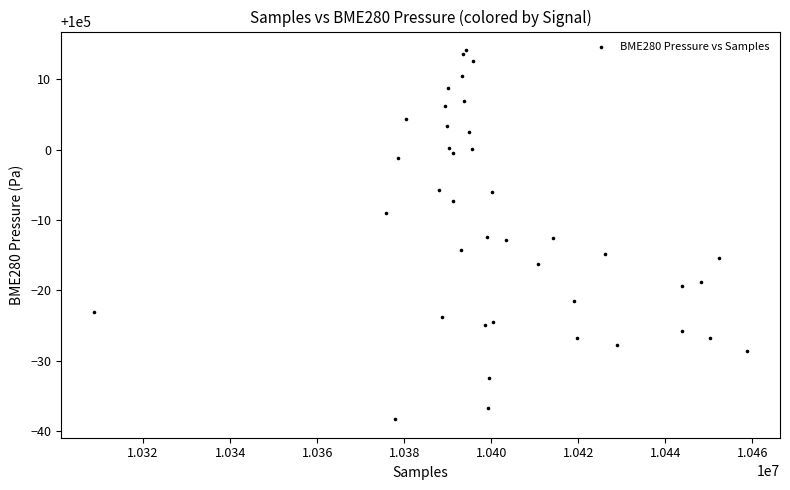

What is the range of Y values (max minus min)?

52.4